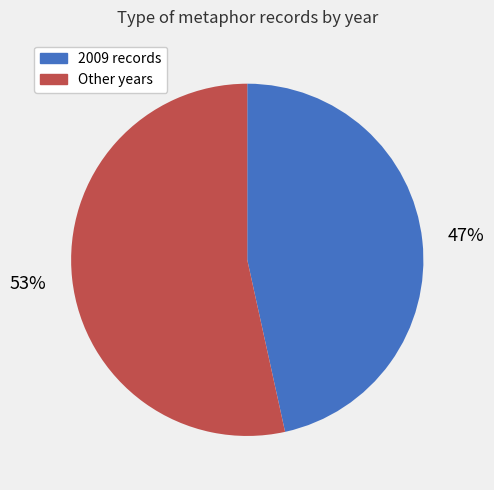

Is there a majority slice in this chart?

Yes